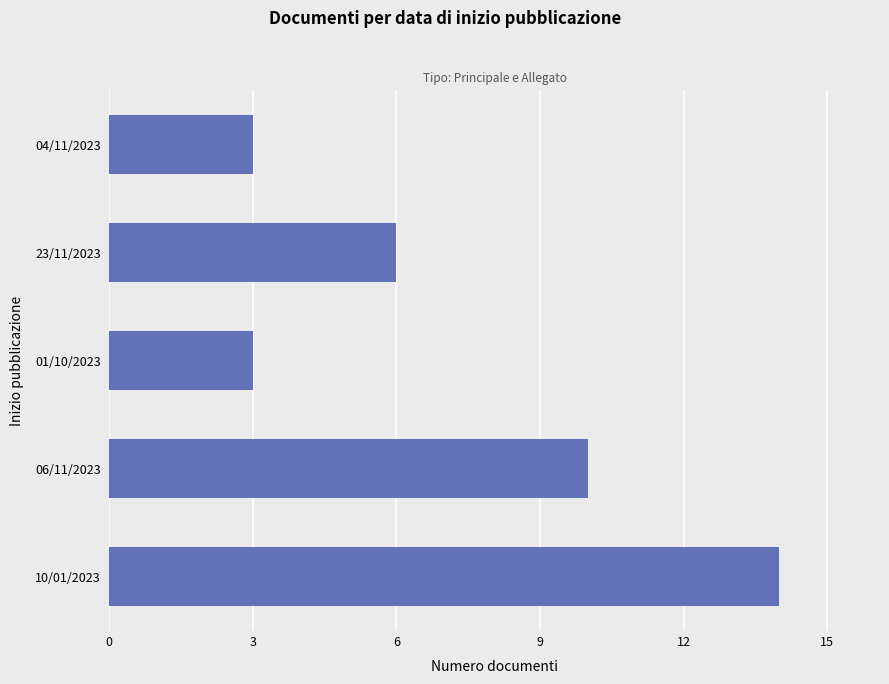

The chart shows a value of 6 at 23/11/2023. True or false?

True